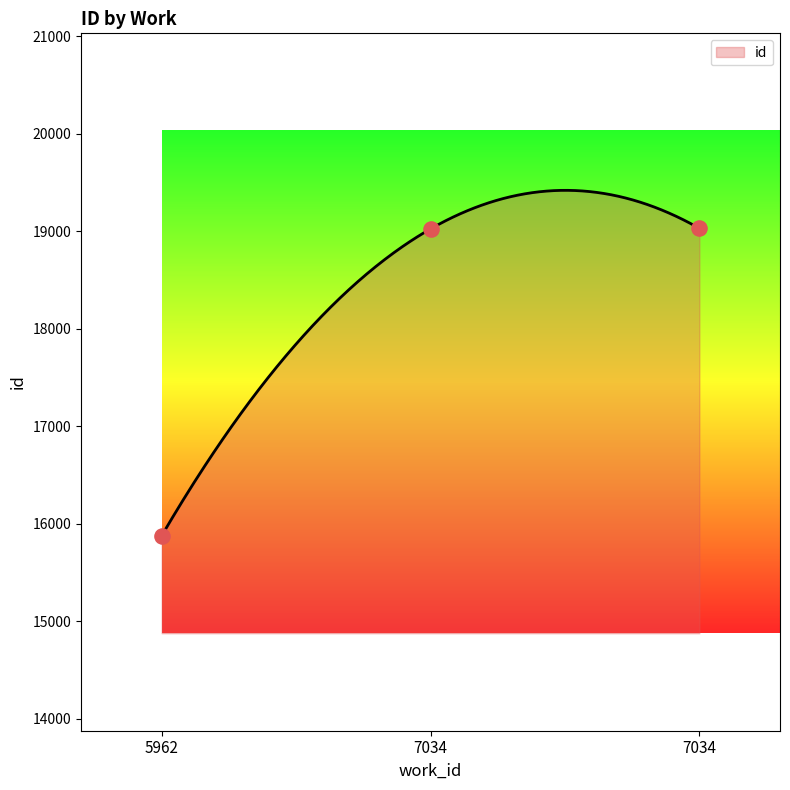

Between 7034 and 7034, which is larger?

7034